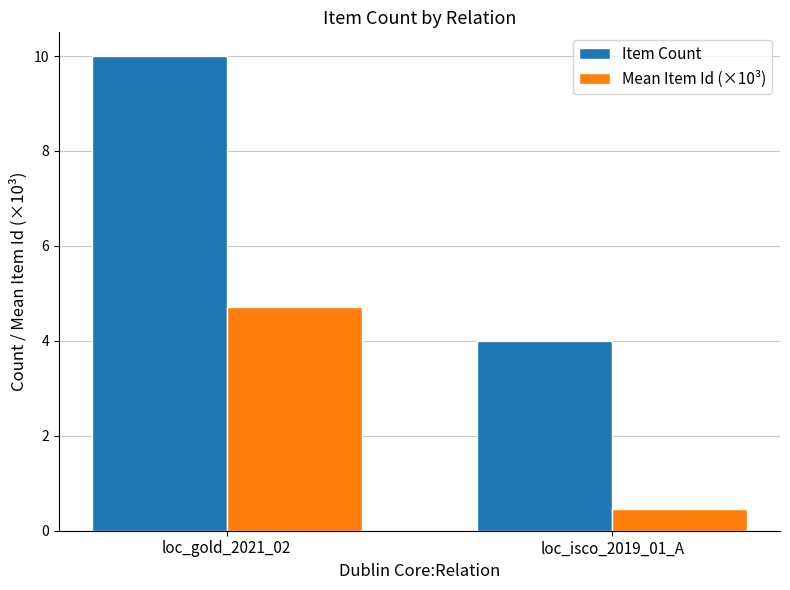

What is the minimum value shown in the chart?

0.5